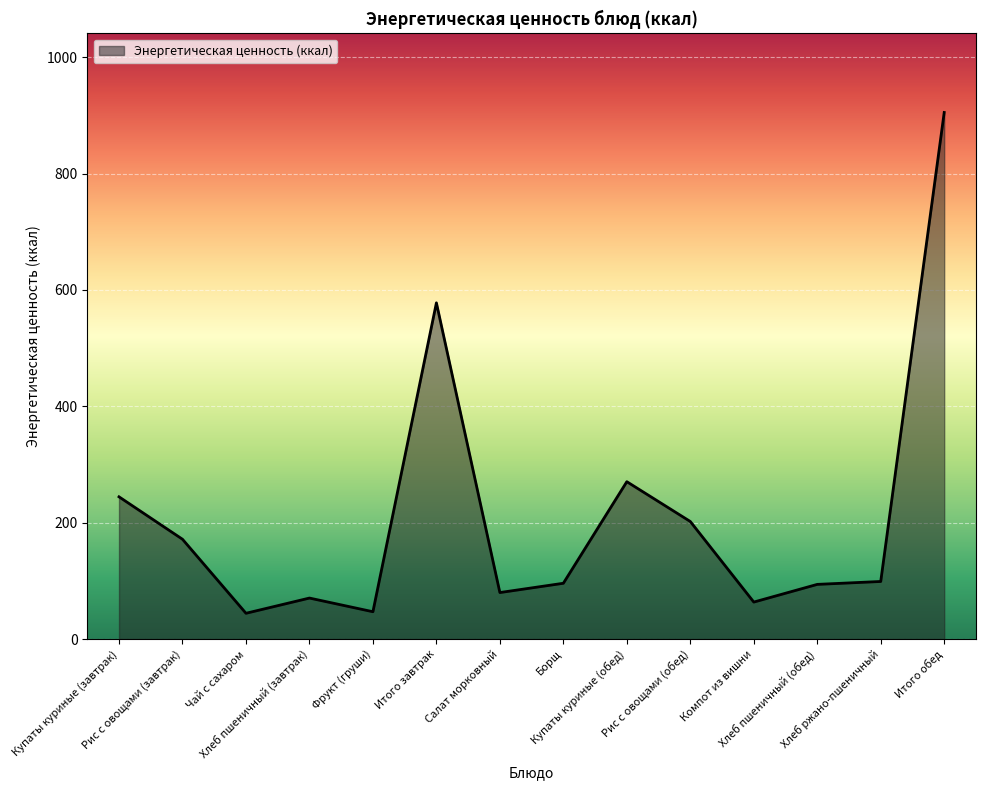

What is the minimum value shown in the chart?

44.3